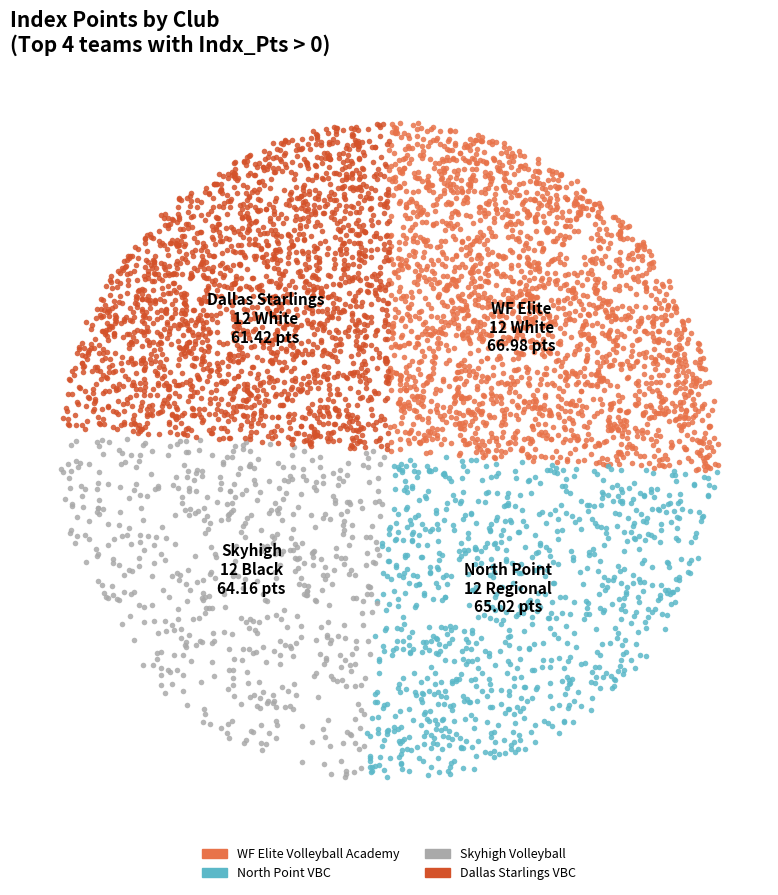

Rank the categories by value from lowest to highest.

Dallas Starlings VBC, Skyhigh Volleyball, North Point VBC, WF Elite Volleyball Academy